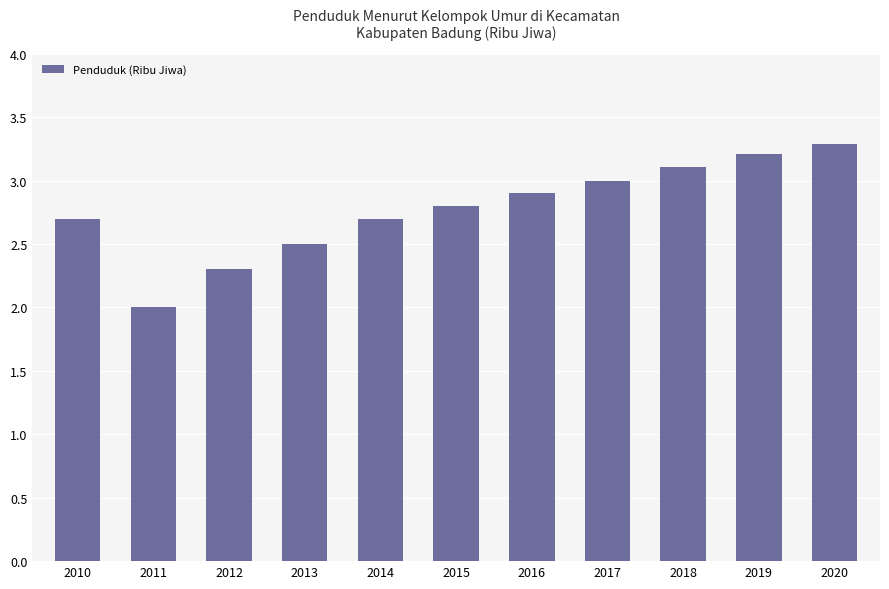

What is the sum of all values?

30.5